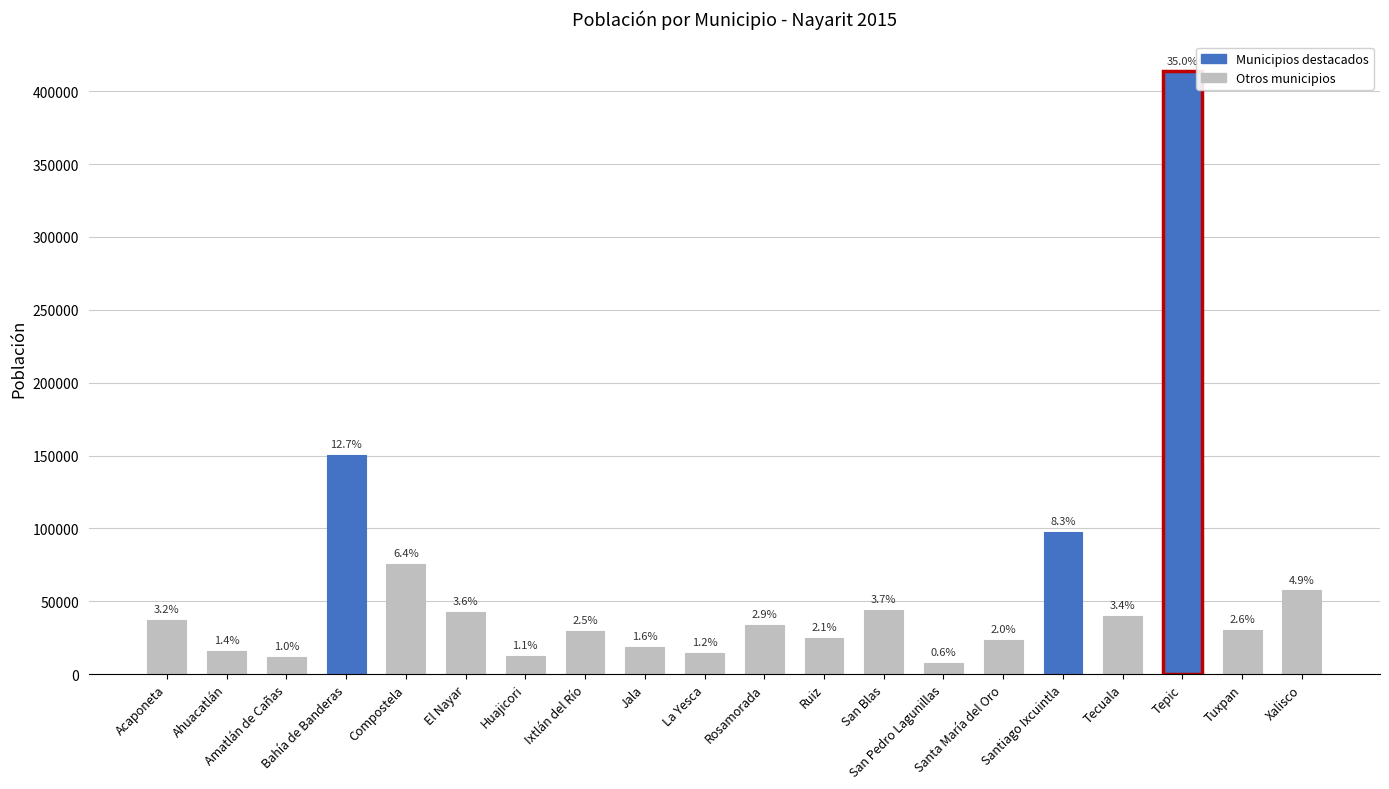

Reading left to right, what are all the values shown in this chart?

37309	15953	11851	150250	75520	42514	12614	29416	18580	14315	33901	24743	43979	7499	23477	97820	39718	413608	30565	57418